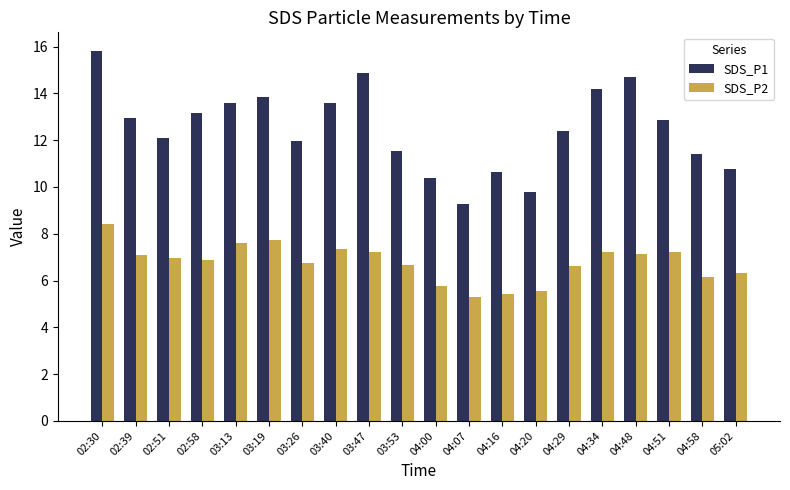

What is the sum of all SDS_P2 values?

135.3